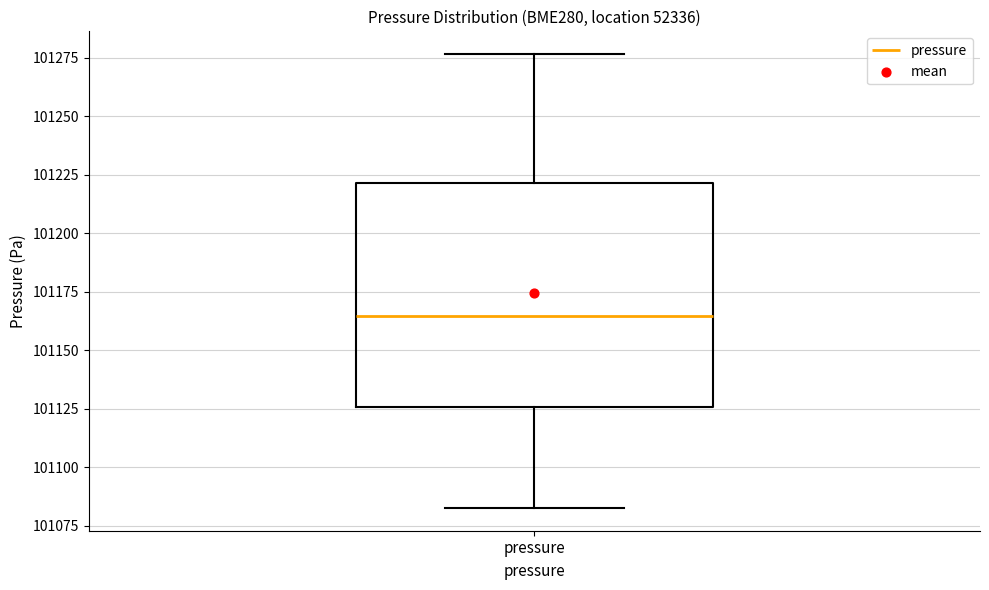

Transcribe this box plot: give where the median line is, the range the box spans, and where the two whiskers end, as read against the y-axis. The values are not printed on the chart, so give them approximately, as read against the axis.

median 101165, box 101125 to 101220, whiskers 101085 to 101275